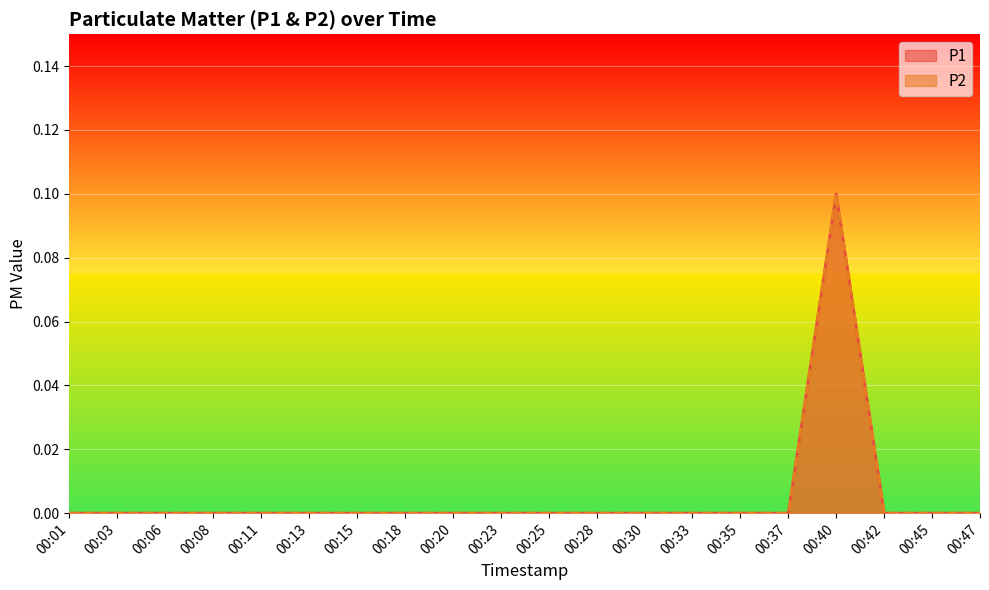

How many series are shown in this chart?

2